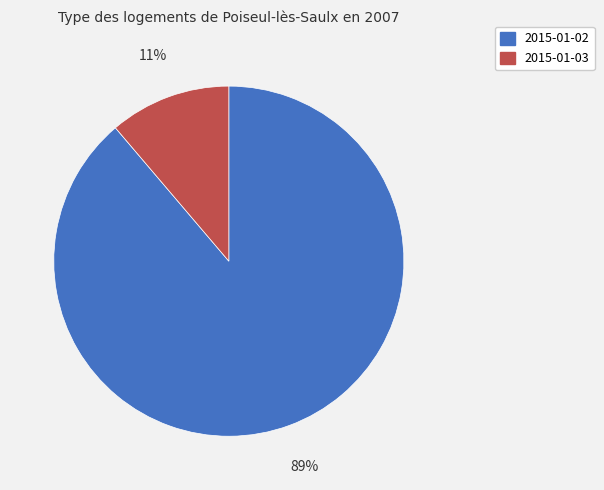

True or false: 2015-01-02 accounts for 98% of the total.

False